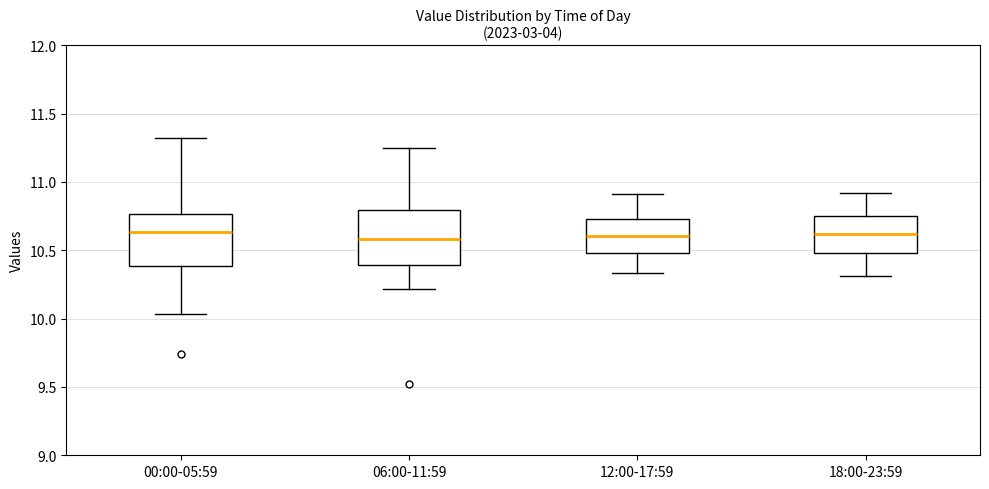

Where does the lower whisker of the box for 12:00-17:59 end on the y-axis? The values are not printed on the chart, so give them approximately, as read against the axis.

10.35